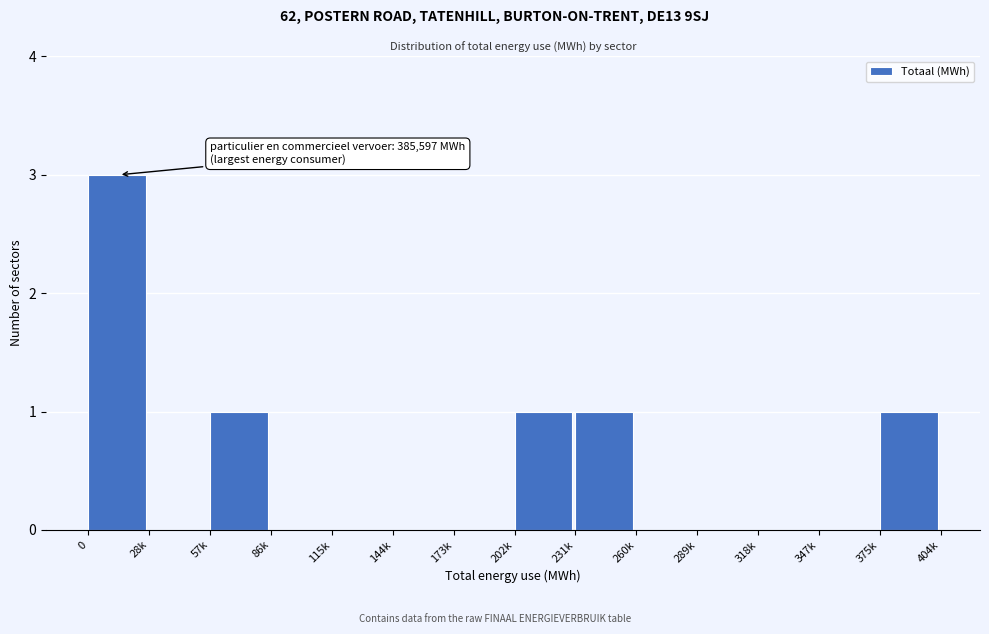

Reading right to left, what are all the values shown in this chart?

375k=1	347k=0	318k=0	289k=0	260k=0	231k=1	202k=1	173k=0	144k=0	115k=0	86k=0	57k=1	28k=0	0=3